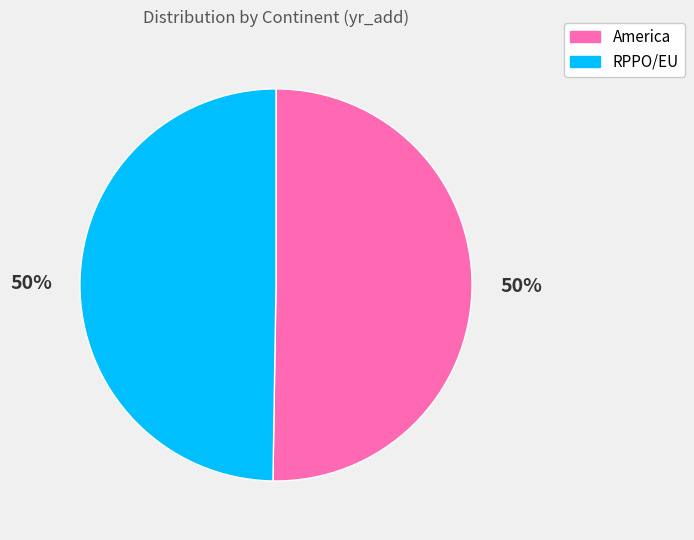

The America slice represents 65% of the pie. True or false?

False